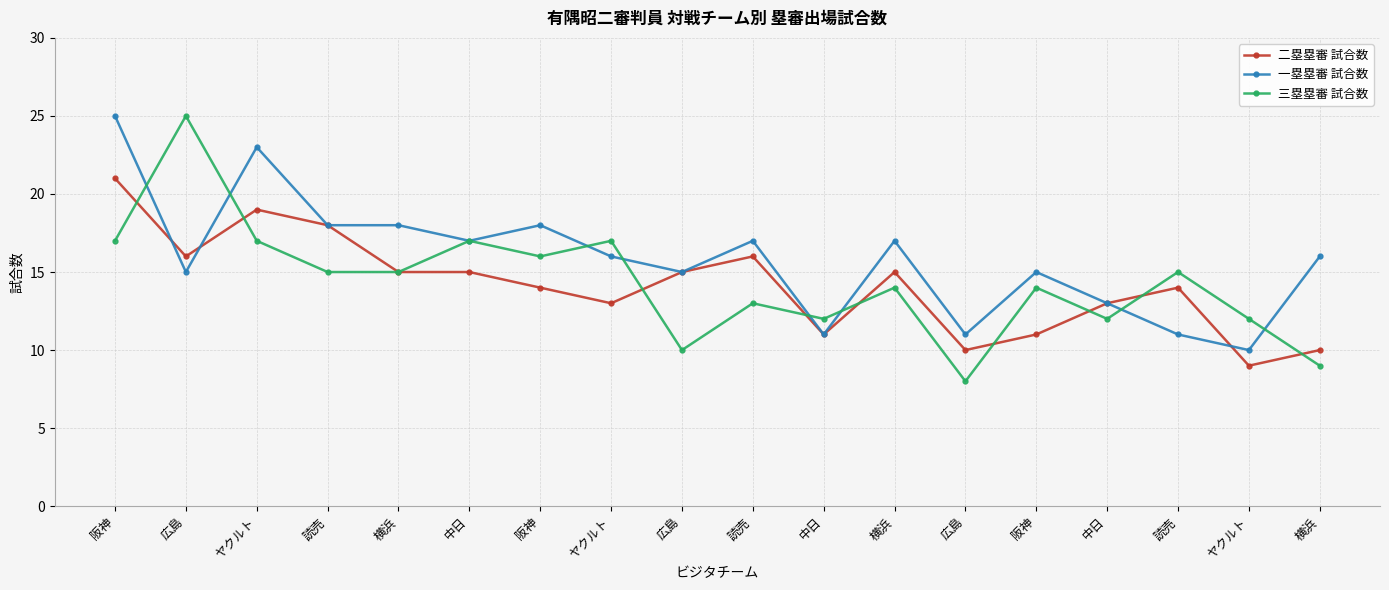

How many data points in 二塁塁審 試合数 are less than 15?

9